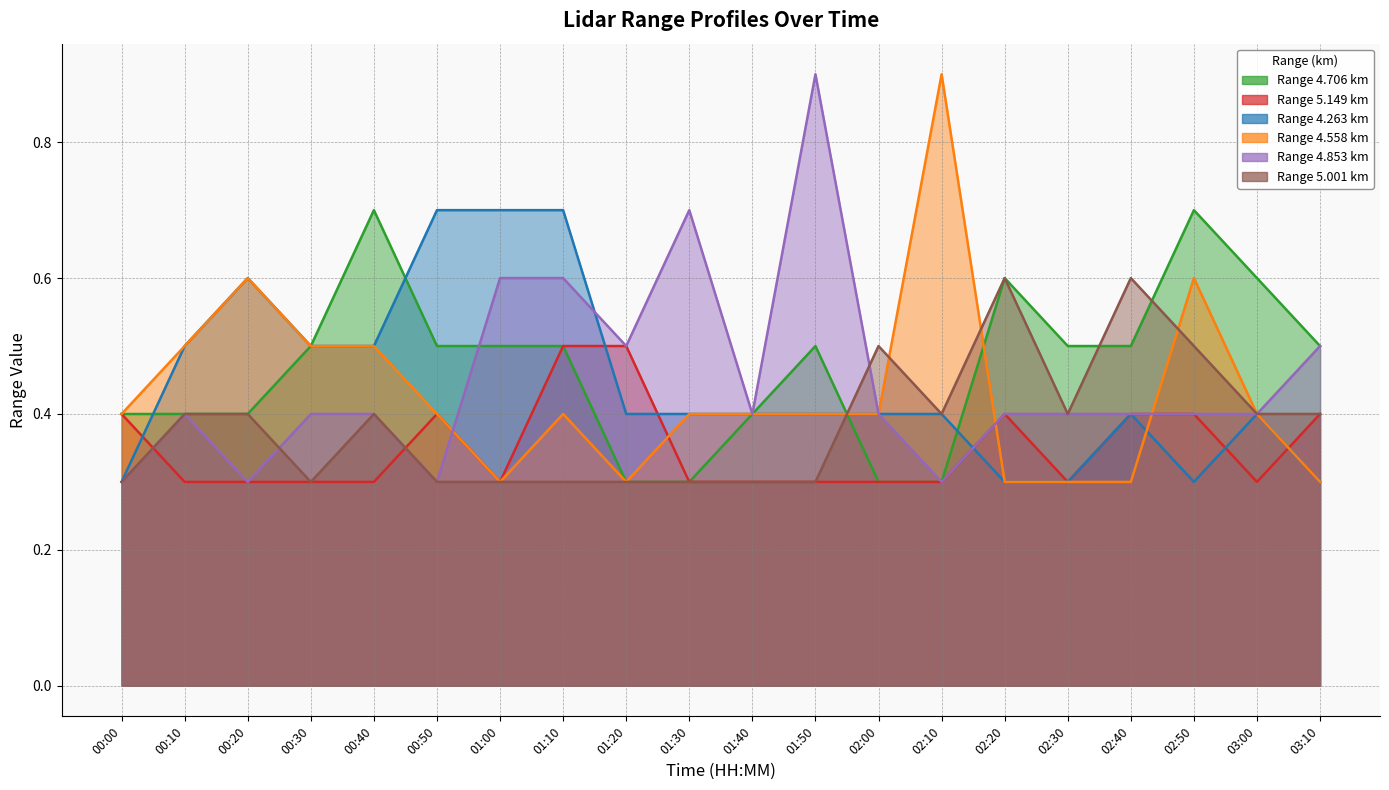

Rank the series at 00:50 from highest to lowest value.

4.263, 4.706, 5.149, 4.558, 4.853, 5.001